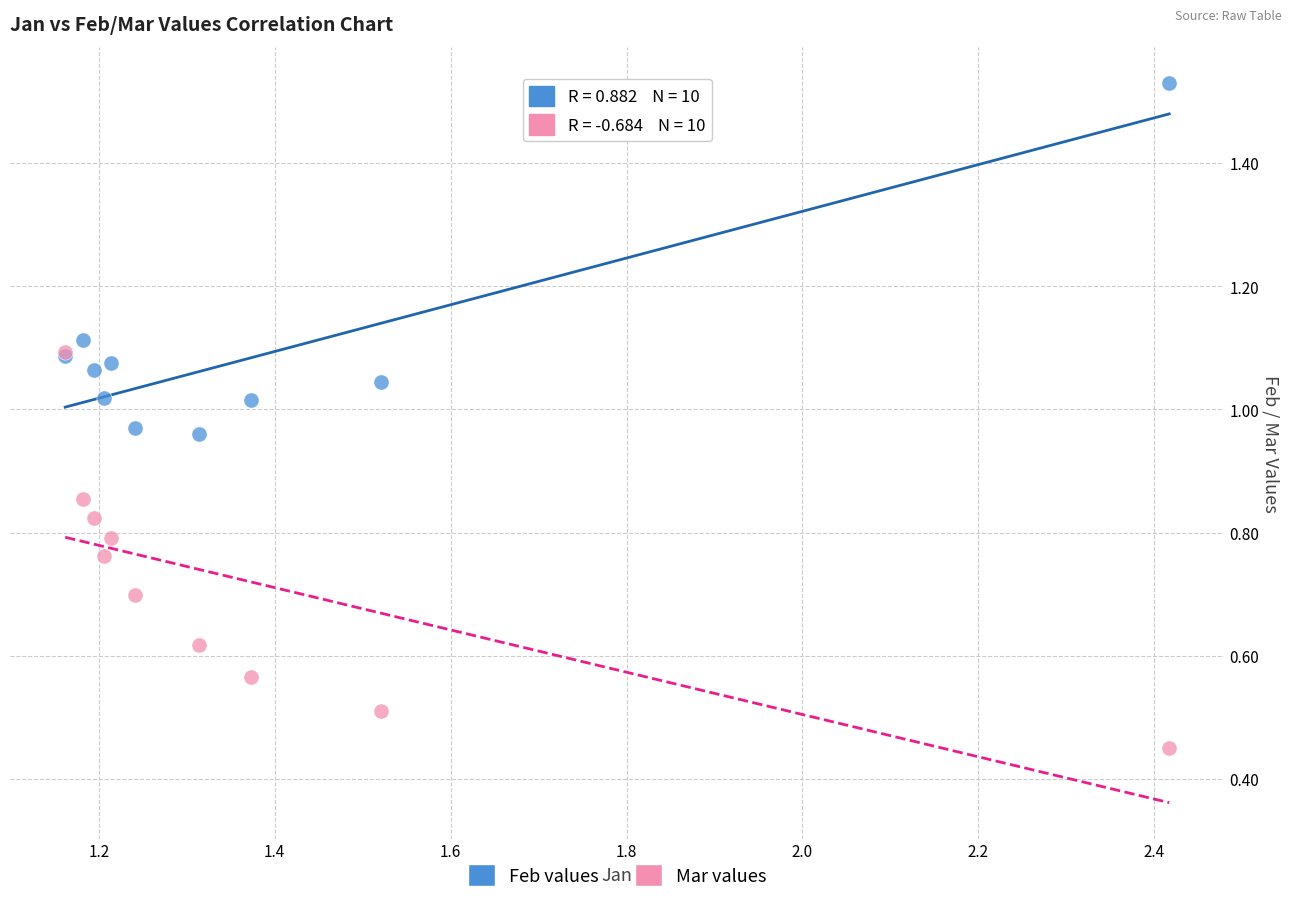

What are all the series names shown in the legend?

Feb values, Mar values